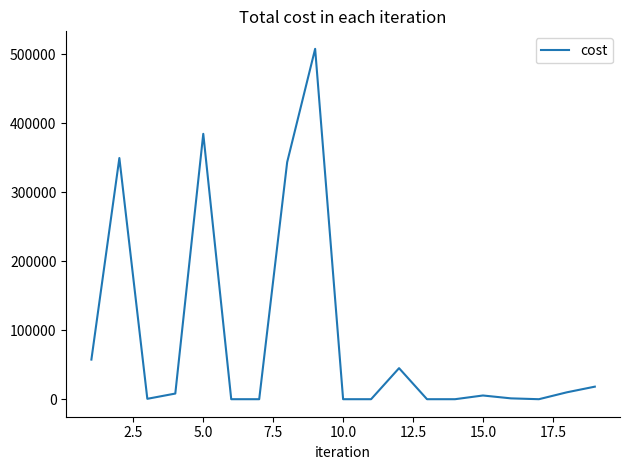

What is the greatest value displayed?

508157.7